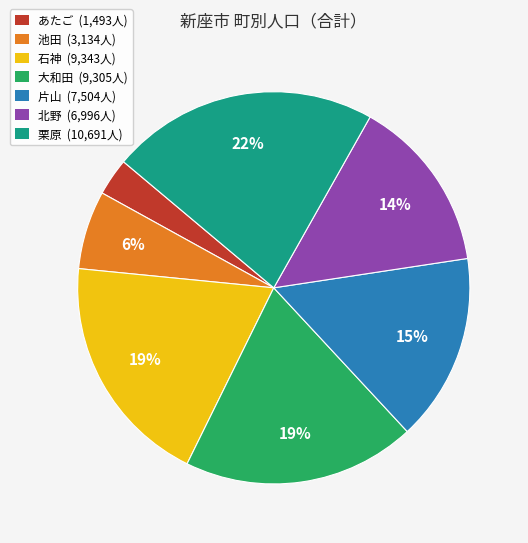

To the nearest percent, what portion does 大和田 represent?

19%